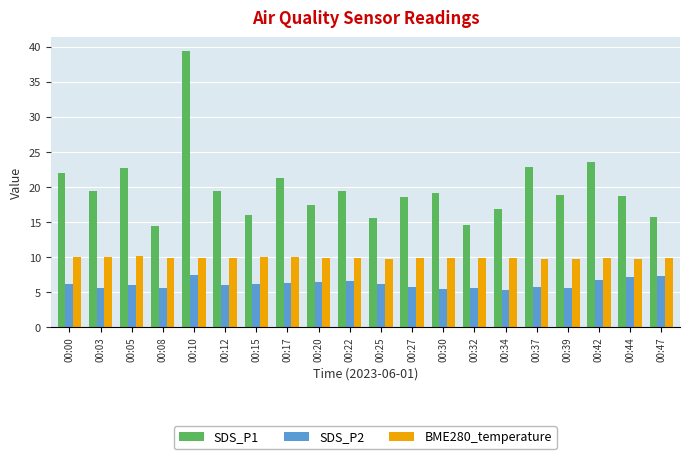

At 00:22, list the series in order from largest to smallest.

SDS_P1, BME280_temperature, SDS_P2